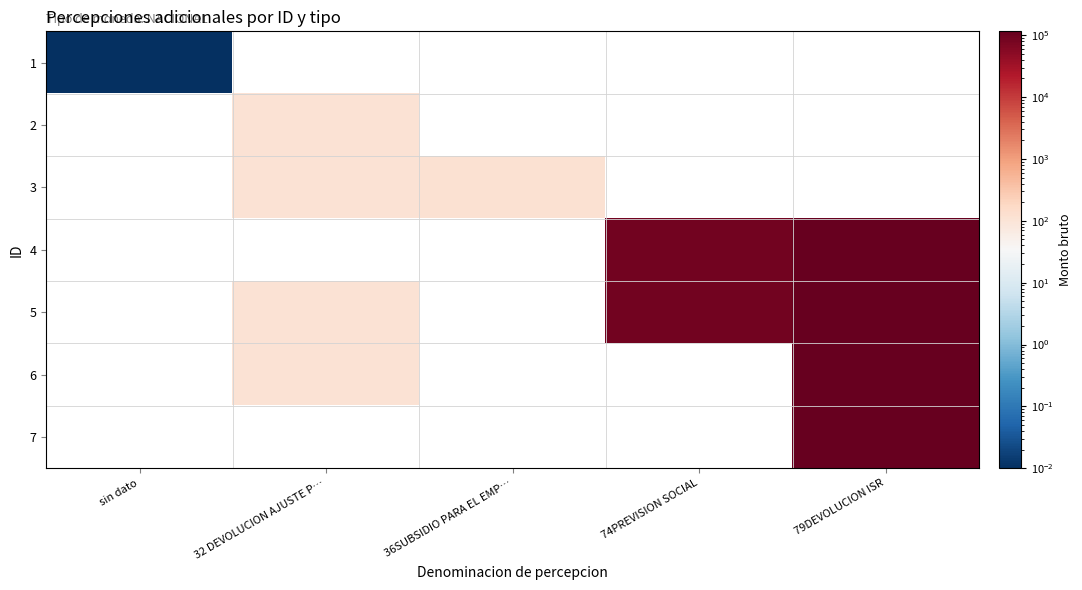

List the labels in order of 4 value, smallest first.

sin dato, 32 DEVOLUCION AJUSTE P…, 36SUBSIDIO PARA EL EMP…, 74PREVISION SOCIAL, 79DEVOLUCION ISR